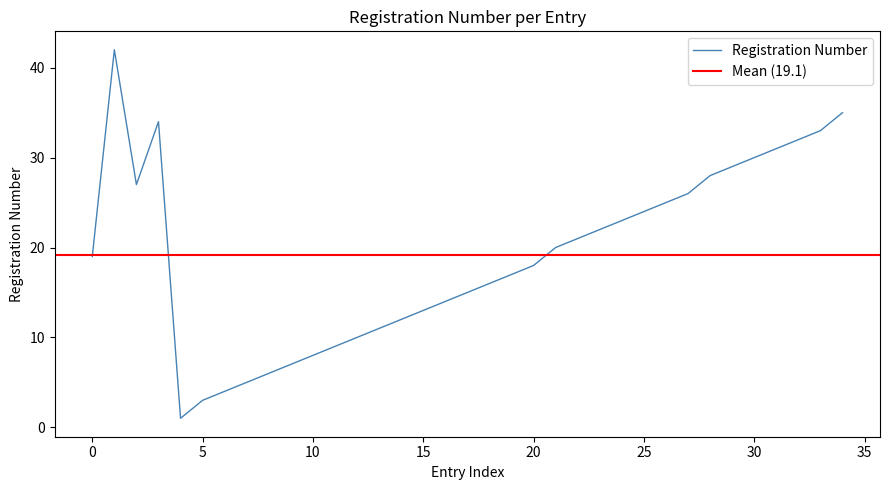

What is the change in value from 4 to 29?

+25